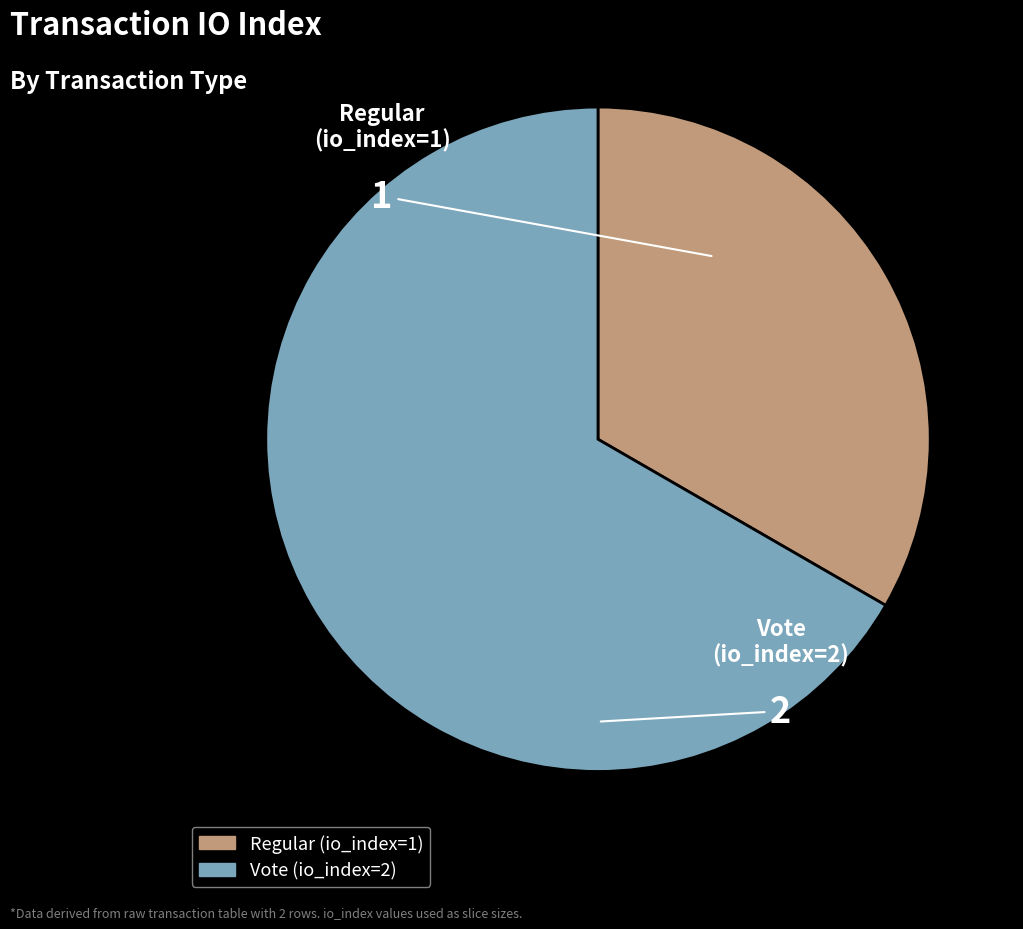

Combined, what portion of the pie is Vote (io_index=2) and Regular (io_index=1)?

100.0%